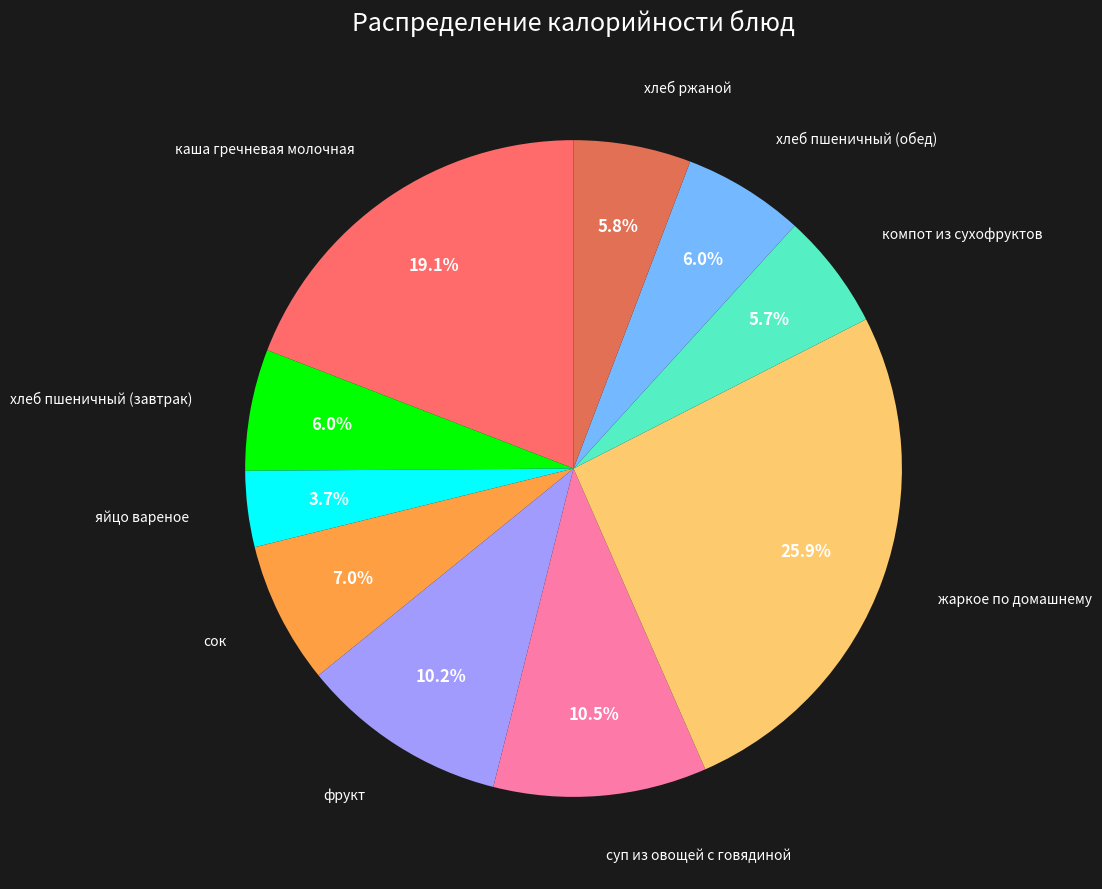

Which category has the biggest portion of the pie?

жаркое по домашнему